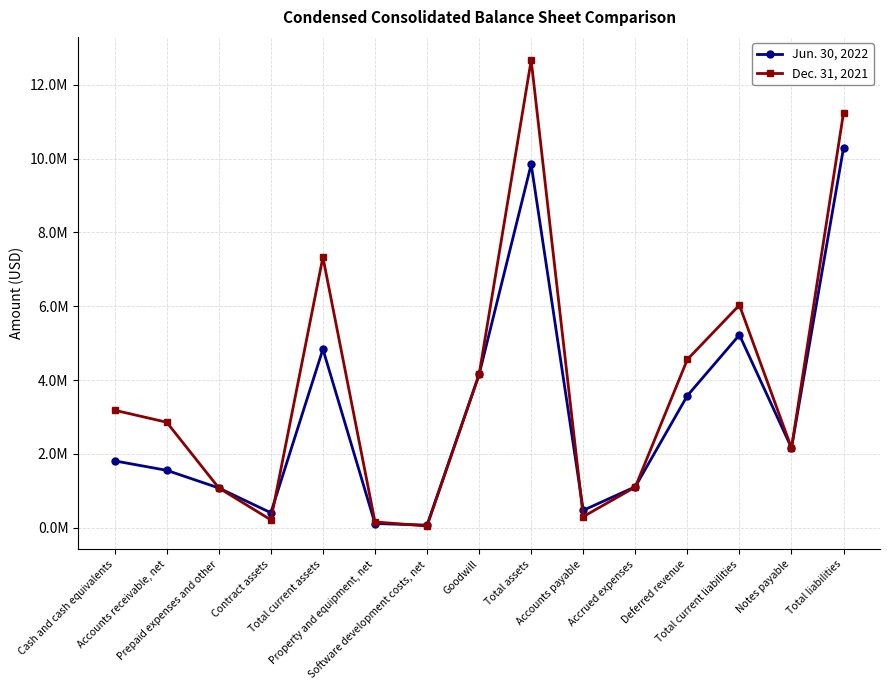

What is the sum of the Dec. 31, 2021 values at Goodwill and Accounts receivable, net?

7005474